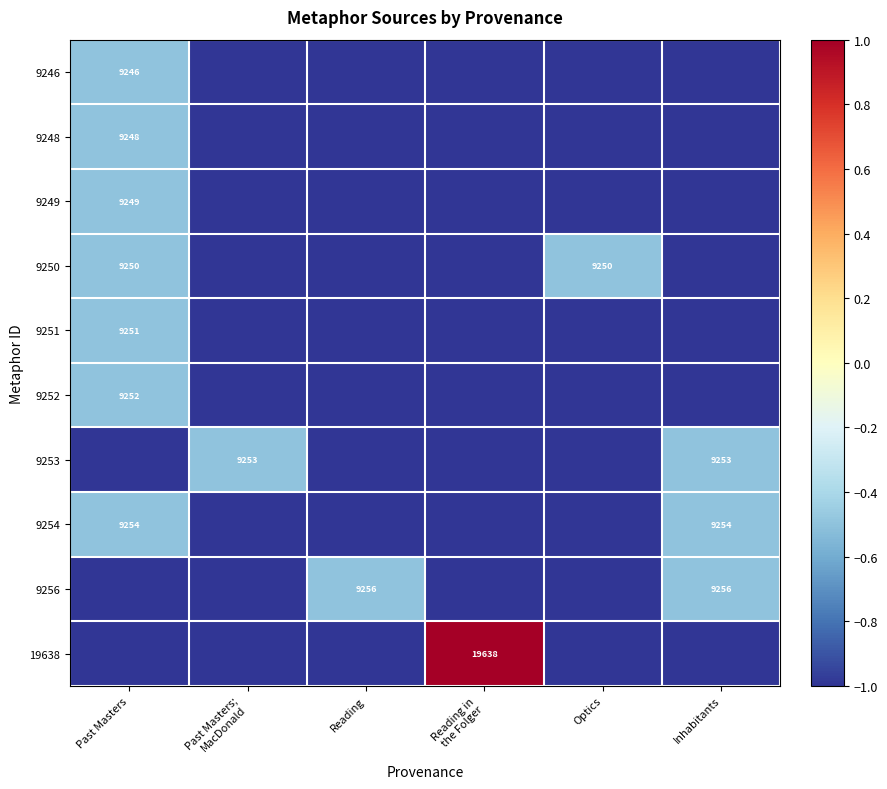

The value of 9249 at Past Masters is 15228. True or false?

False